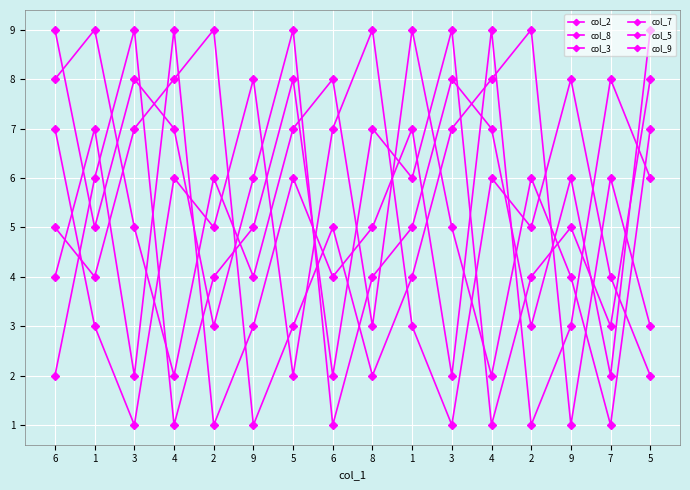

Where do col_2 and col_7 first cross each other?

6 and 1